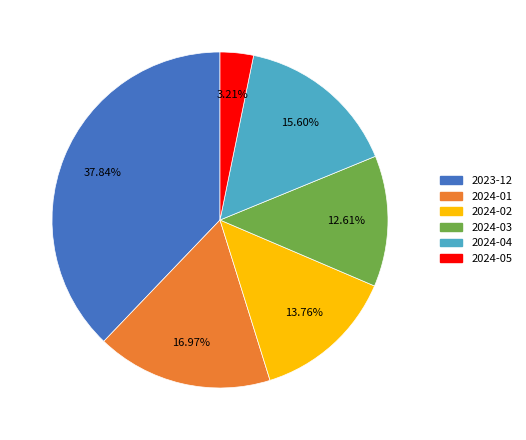

How many slices are in this pie chart?

6